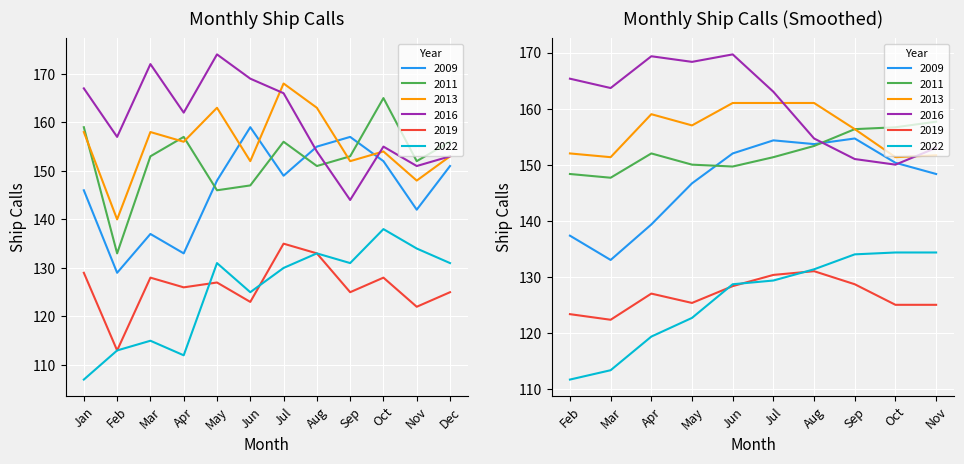

What is the difference between the 2009 values at Nov and Aug?

13